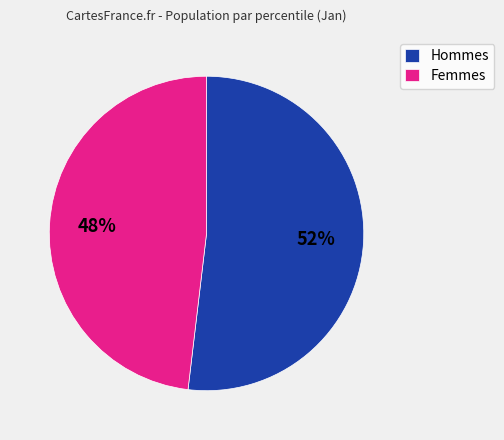

The Hommes slice represents 52% of the pie. True or false?

True